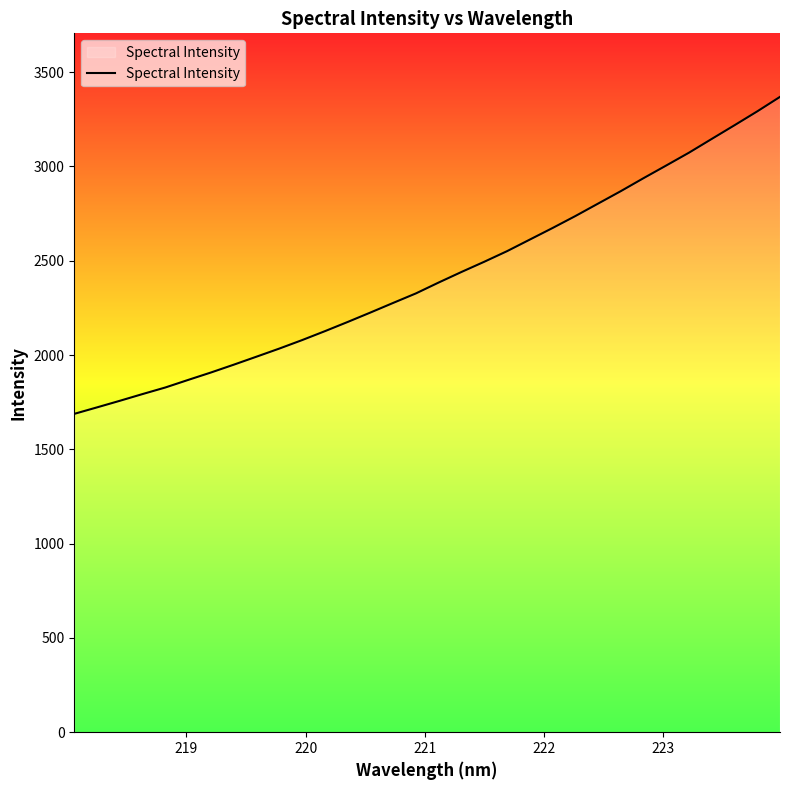

What is the difference between the maximum and minimum values?

1680.9